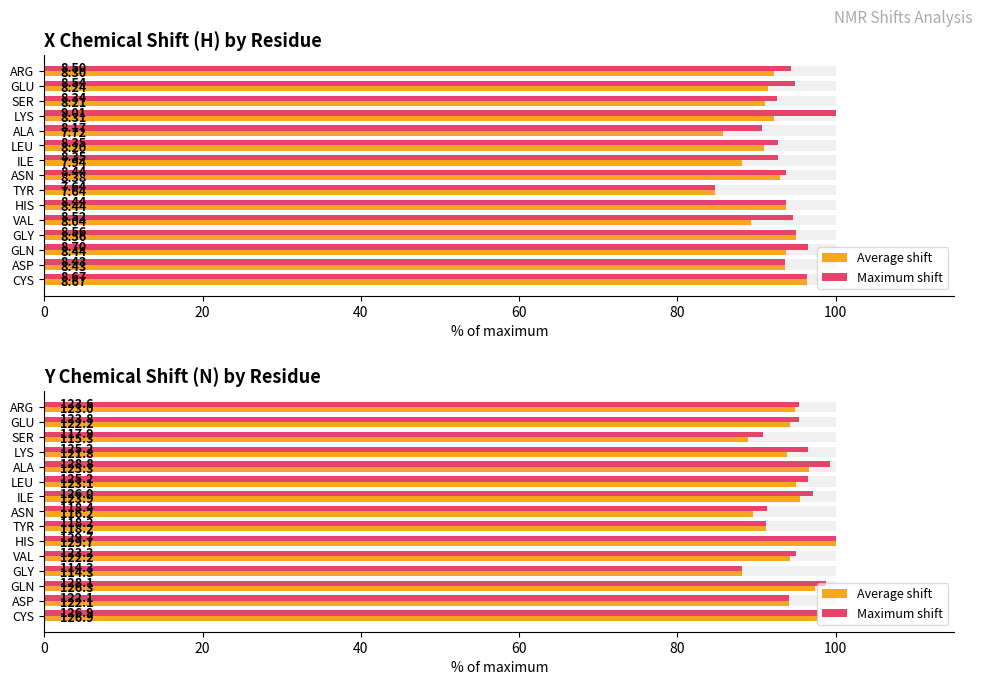

At how many categories does at least one series exceed 93?

11